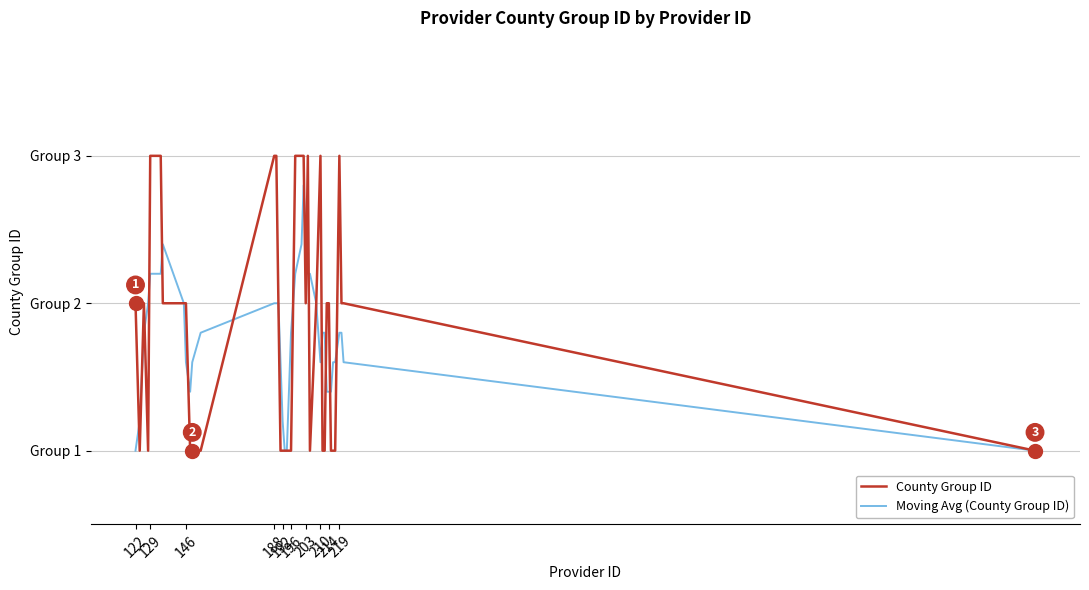

What is the difference between the maximum and minimum values in the County Group ID series?

2.0